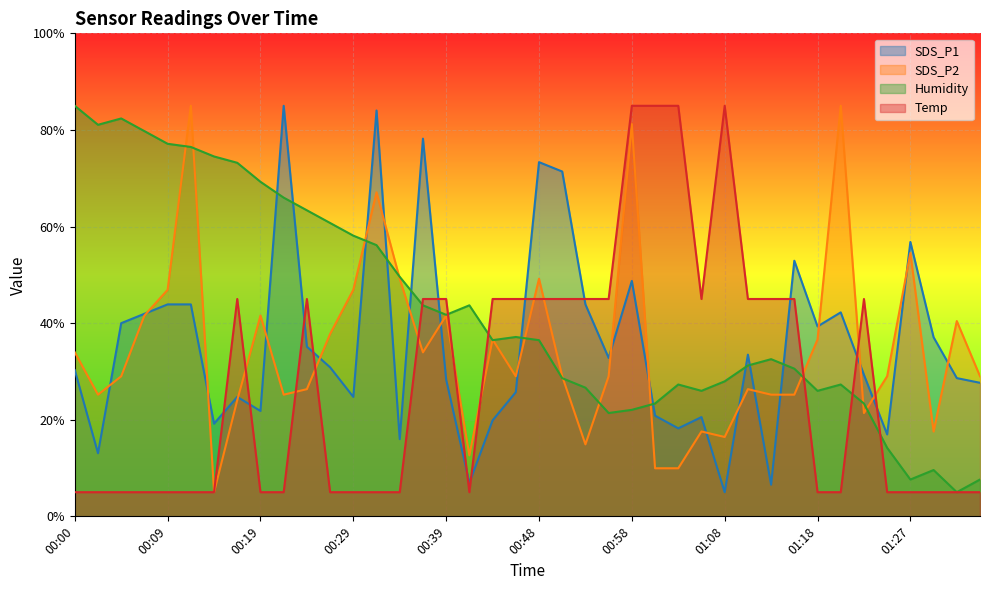

How many times do SDS_P1 and SDS_P2 cross each other?

22